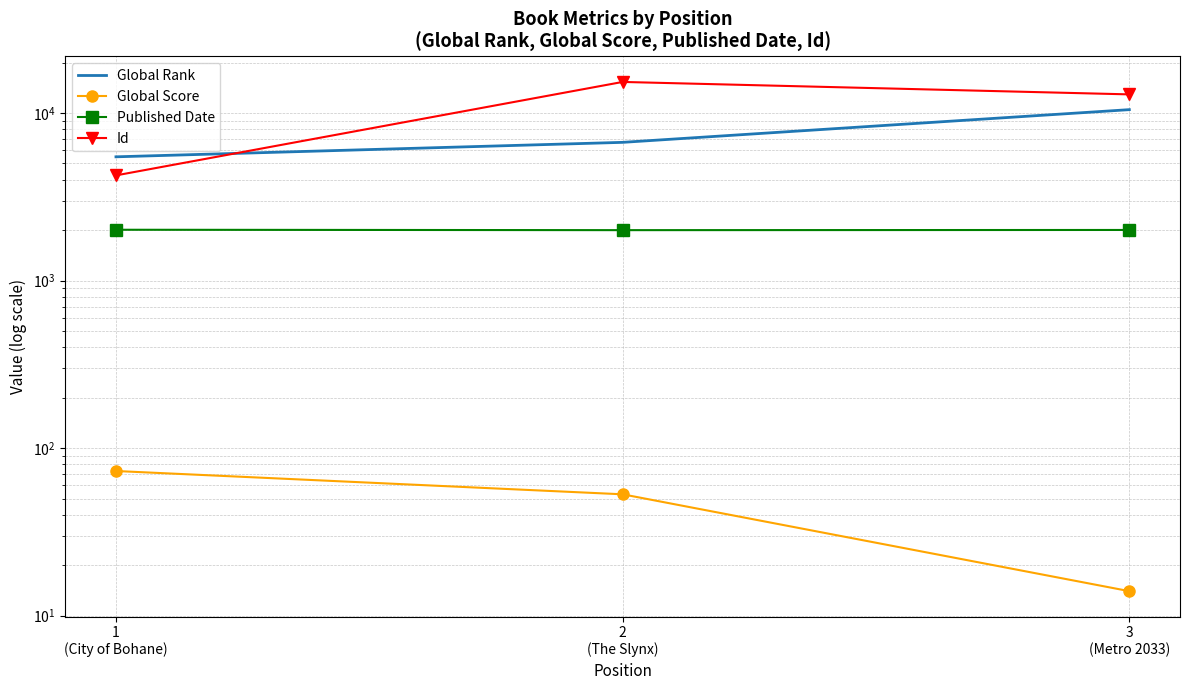

At which category is the sum across all series the highest?

3
(Metro 2033)